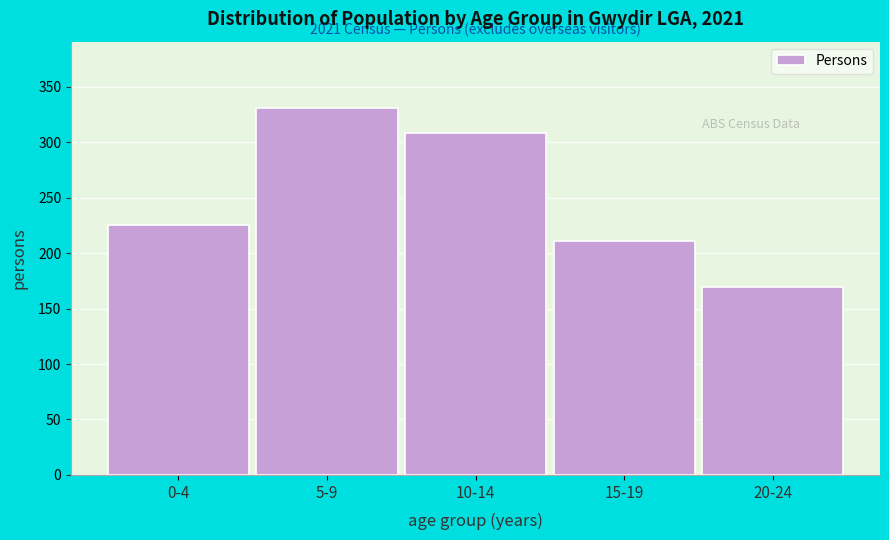

Reading left to right, what are all the values shown in this chart?

225	331	308	211	169